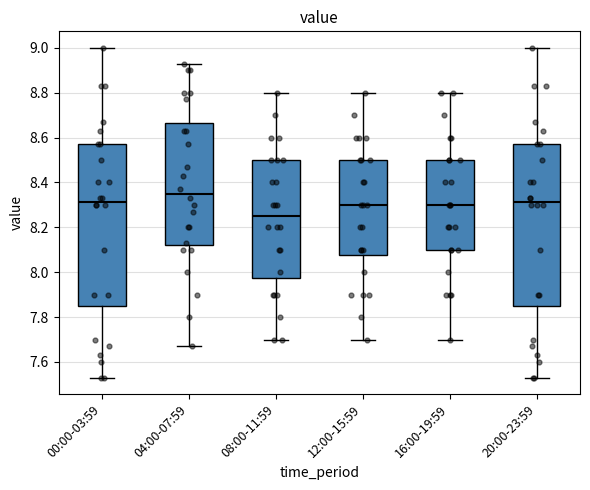

Where does the upper whisker of the box for 20:00-23:59 end on the y-axis? The values are not printed on the chart, so give them approximately, as read against the axis.

9.00